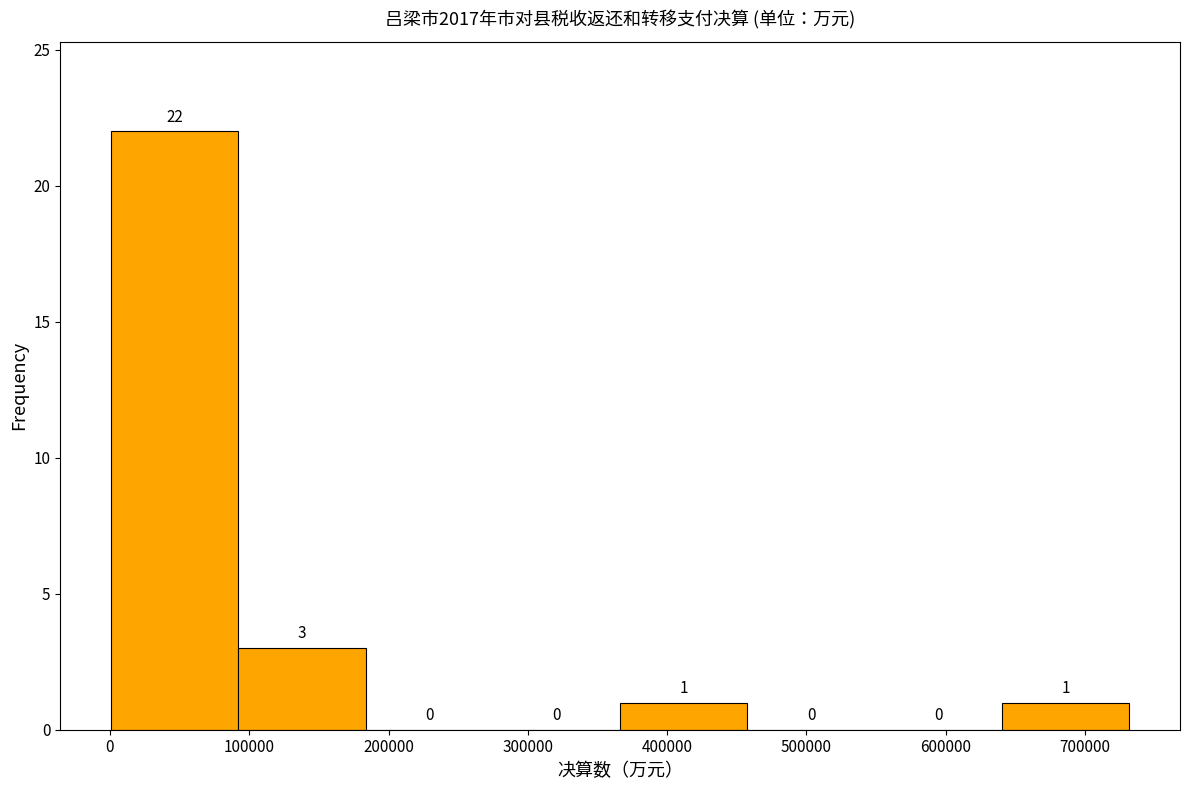

What is the height of the bar covering 90000 to 180000 on the x-axis? The bar edges are not printed on the chart, so give them approximately, as read against the axis.

3